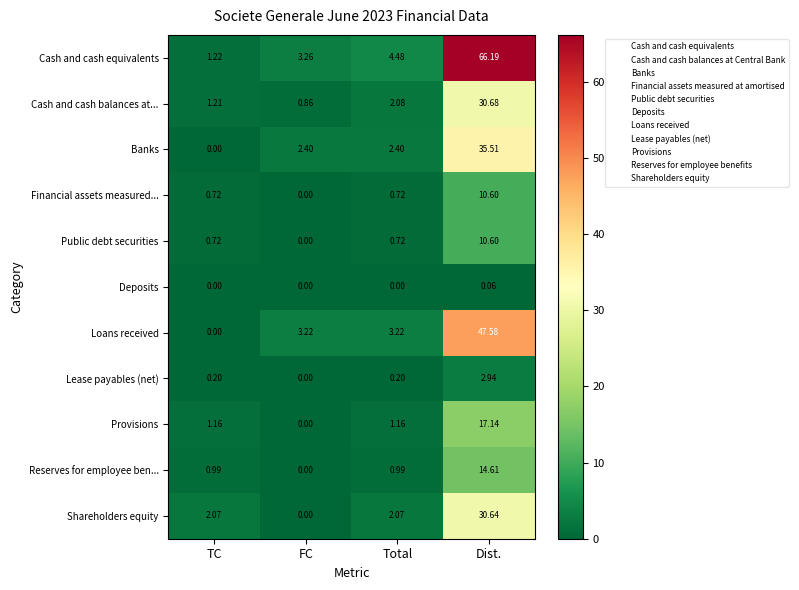

At which category is the sum across all series the highest?

Dist.